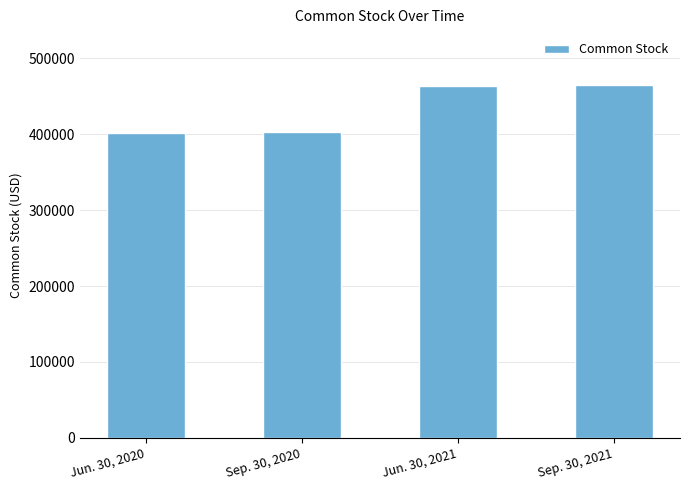

Is it true that the value at Jun. 30, 2021 is 462775?

True